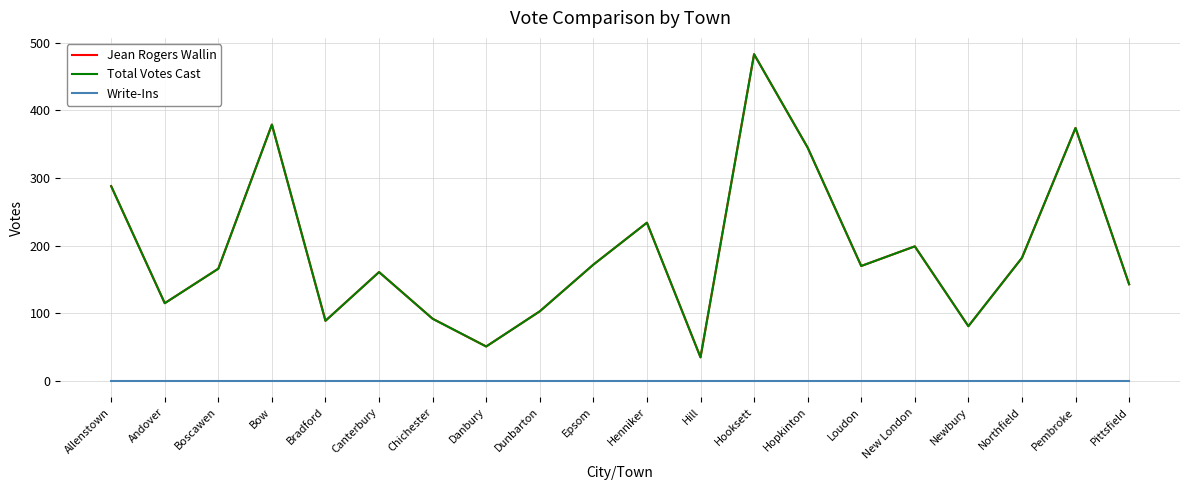

Which series changed the most between Andover and Hill?

Jean Rogers Wallin